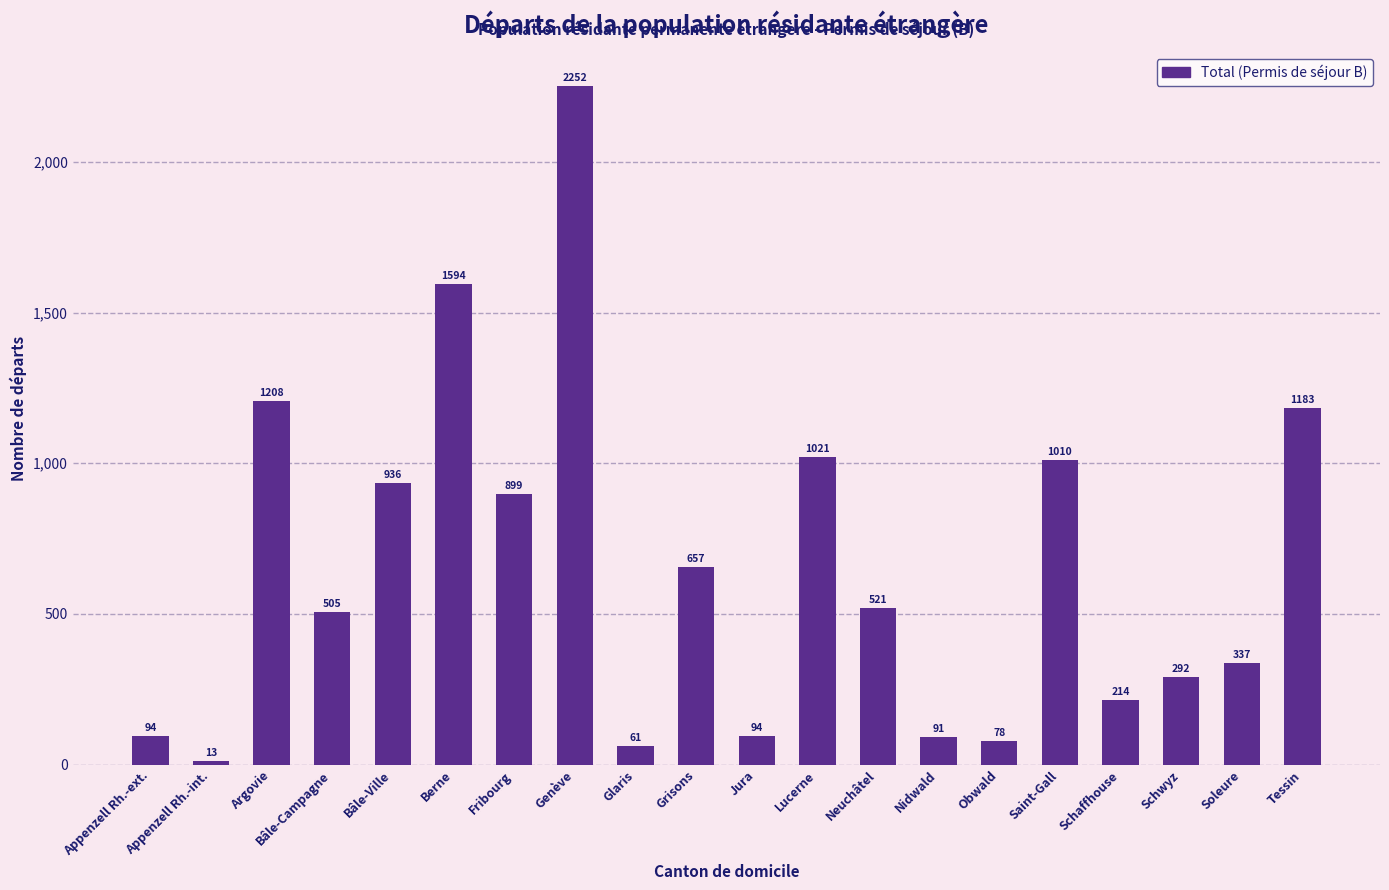

Is it true that the value at Neuchâtel is 521?

True